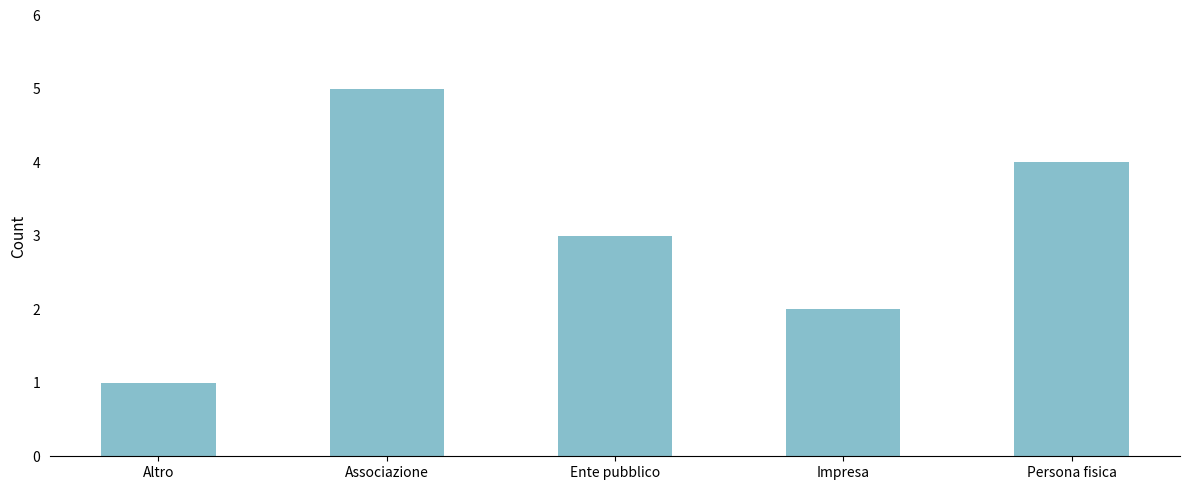

At which category does the chart reach its peak across all series?

Associazione